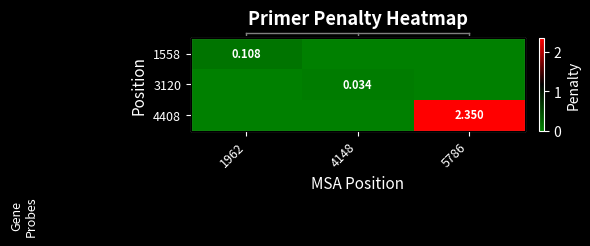

The value of row_0 at 5786 is 0.0. True or false?

True